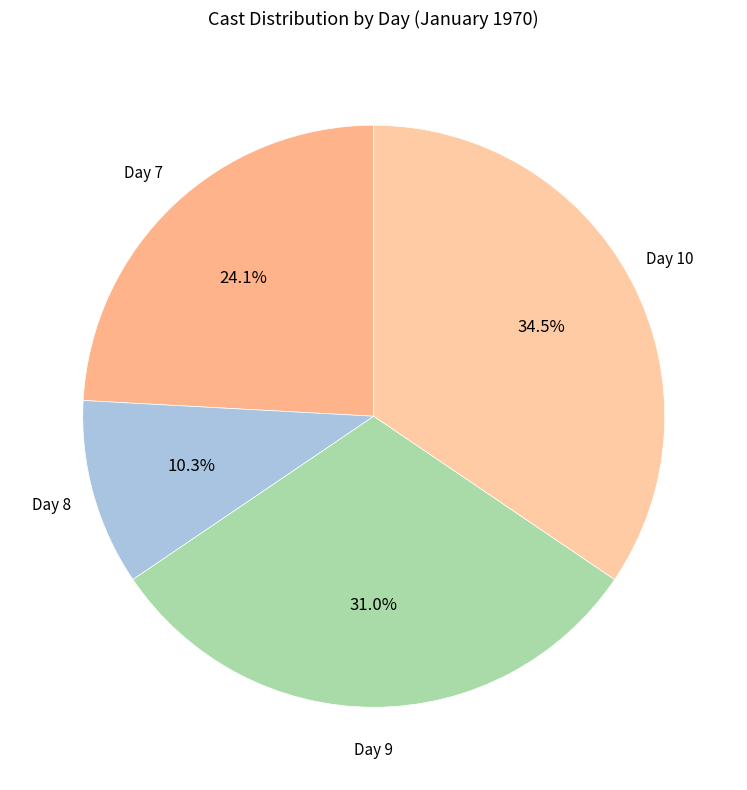

Does any single category account for the majority?

No